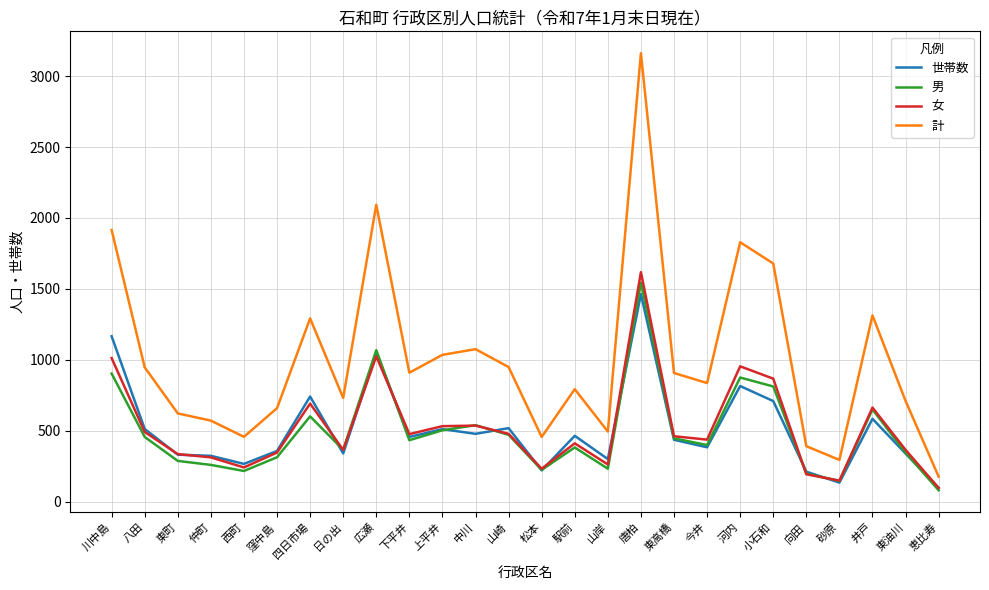

Is the value of 計 at 井戸 greater than the value of 世帯数 at 山岸?

Yes